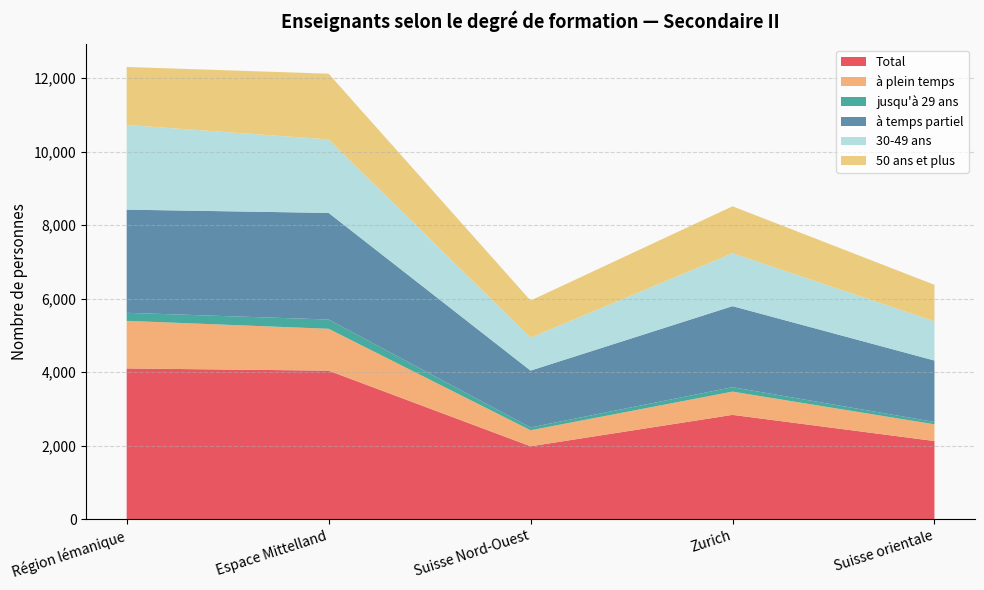

Reading left to right, what are all the values shown in this chart?

Total: 4102	4041	1983	2838	2126
à plein temps: 1295	1140	436	633	455
jusqu'à 29 ans: 219	252	77	121	65
à temps partiel: 2807	2901	1547	2205	1671
30-49 ans: 2304	2000	896	1441	1066
50 ans et plus: 1579	1789	1010	1276	995